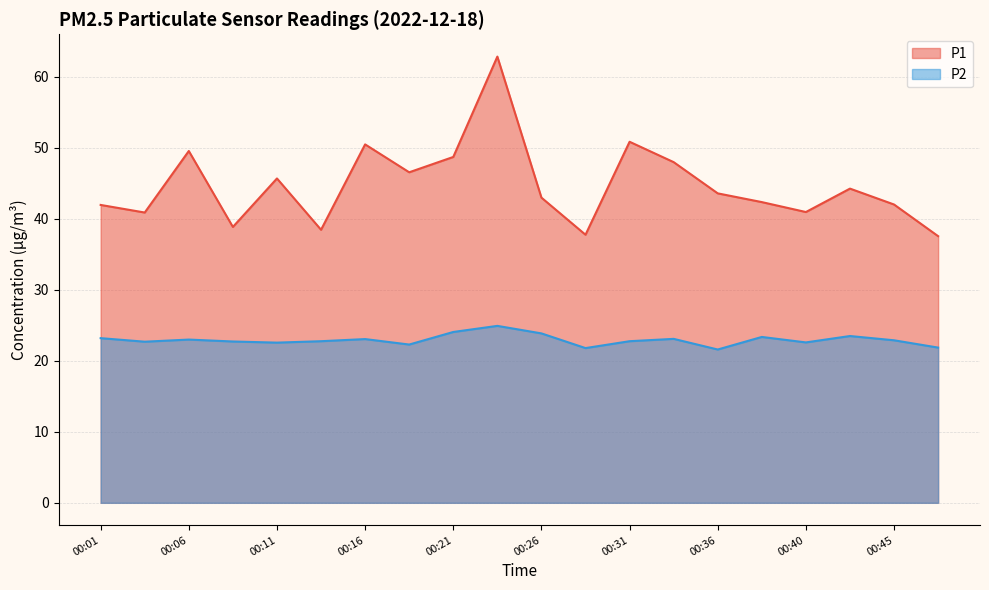

Where does the P2 series first go above 22?

00:01